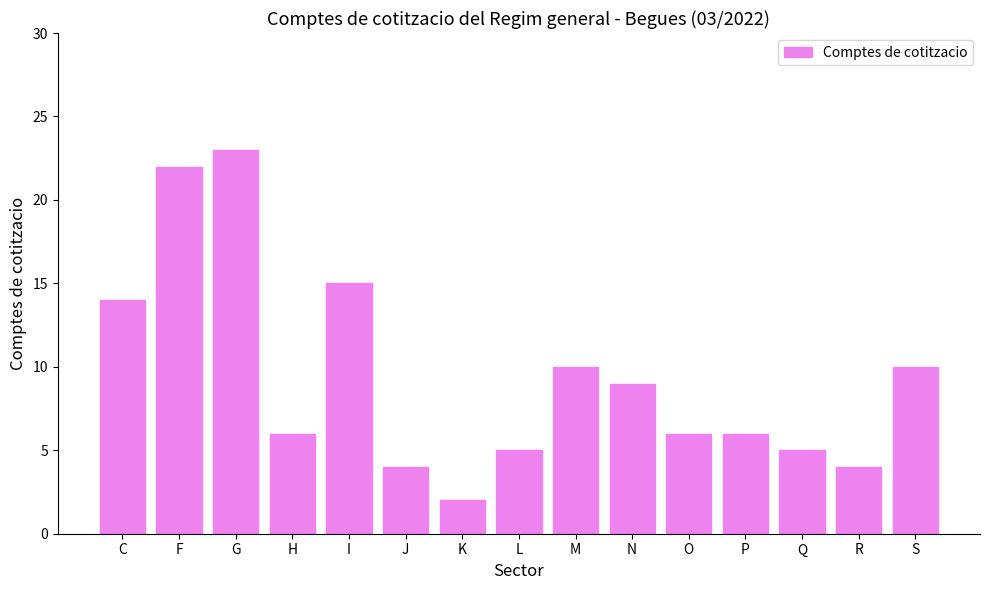

What is the change in value from C to H?

-8